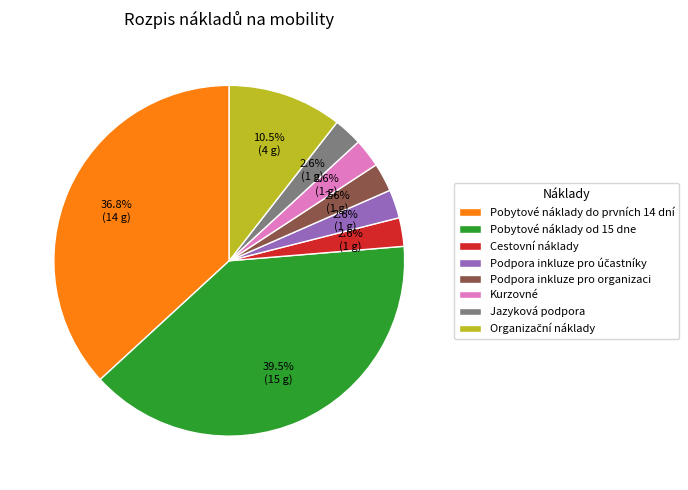

The Podpora inkluze pro organizaci slice represents 3% of the pie. True or false?

True